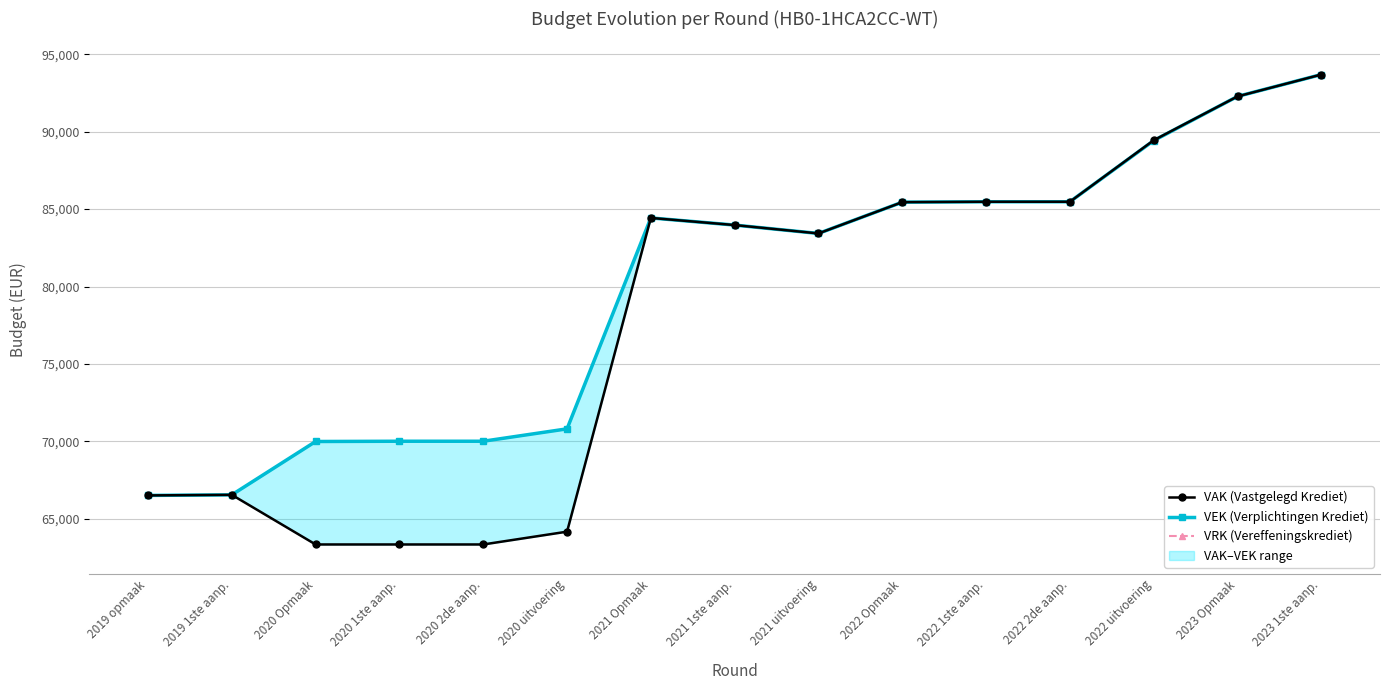

List the series in order of their peak value, highest first.

VAK (Vastgelegd Krediet), VEK (Verplichtingen Krediet), VRK (Vereffeningskrediet)